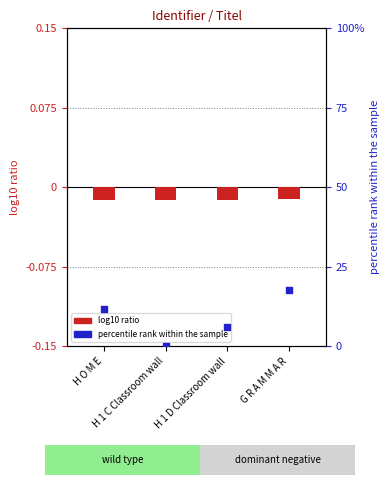

What is the total value across all series at G R A M M A R?

17.6